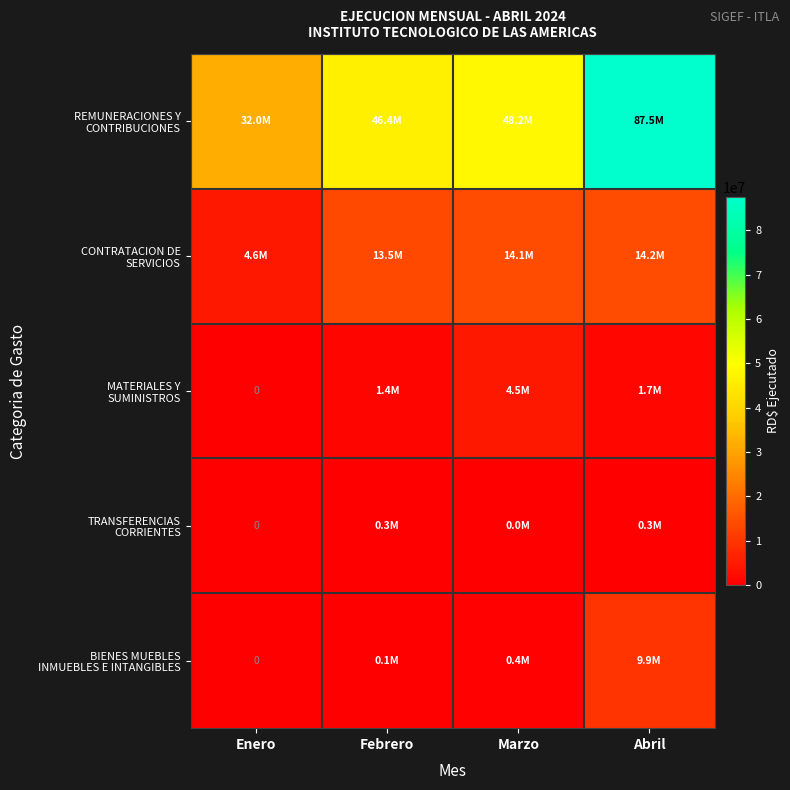

Between Marzo and Enero, which is larger?

Marzo